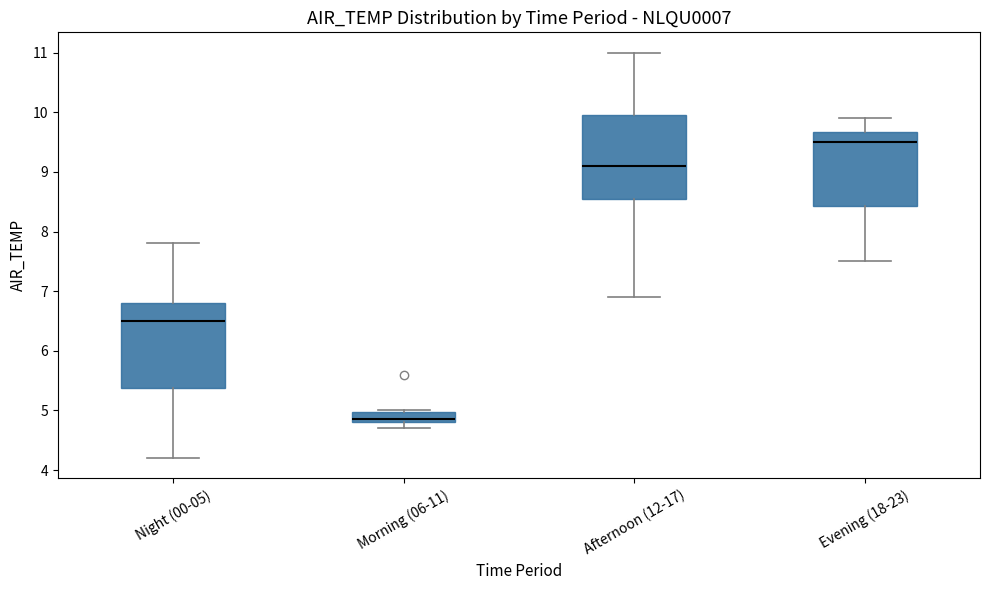

Reading left to right, read every box against the y-axis: the position of its median line, the range the box covers, and the ends of its whiskers. The values are not printed on the chart, so give them approximately, as read against the axis.

Night (00-05): median 6.5, box 5.4 to 6.8, whiskers 4.2 to 7.8
Morning (06-11): median 4.9, box 4.8 to 5.0, whiskers 4.7 to 5.0
Afternoon (12-17): median 9.1, box 8.6 to 10.0, whiskers 6.9 to 11.0
Evening (18-23): median 9.5, box 8.4 to 9.7, whiskers 7.5 to 9.9